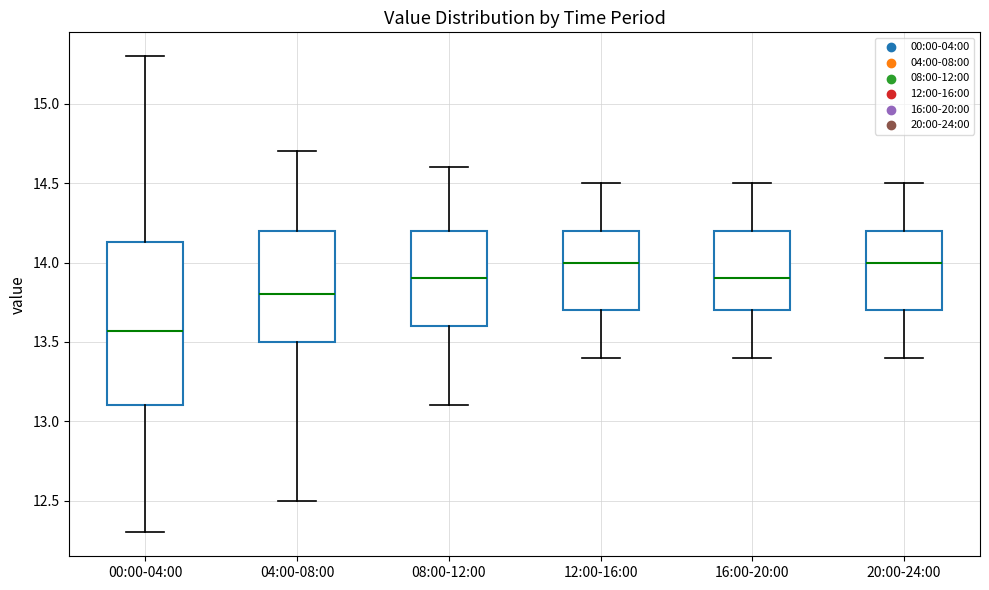

Which box's median line is the lowest?

00:00-04:00